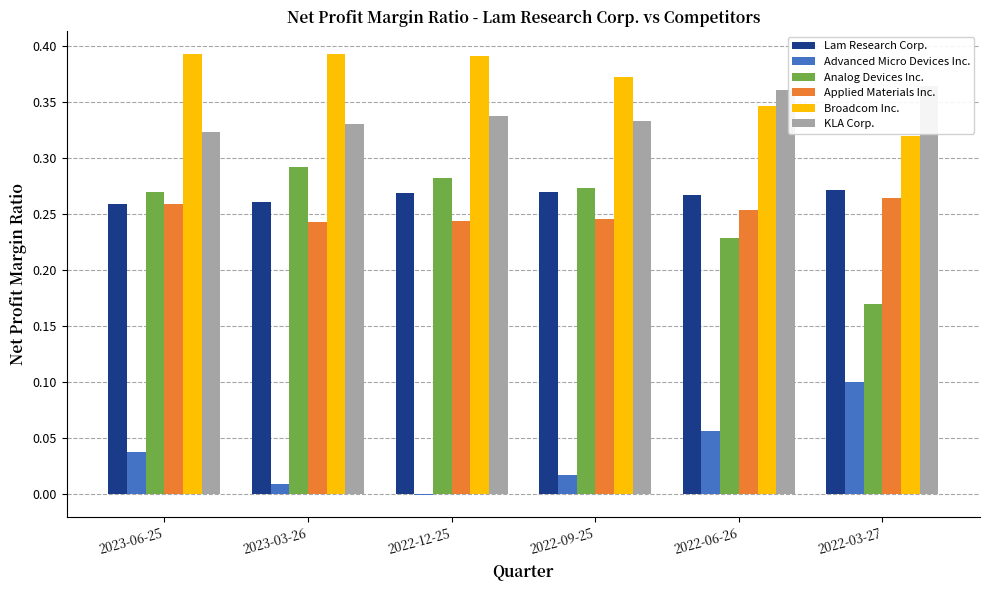

Which series has the largest range (max minus min)?

Analog Devices Inc.